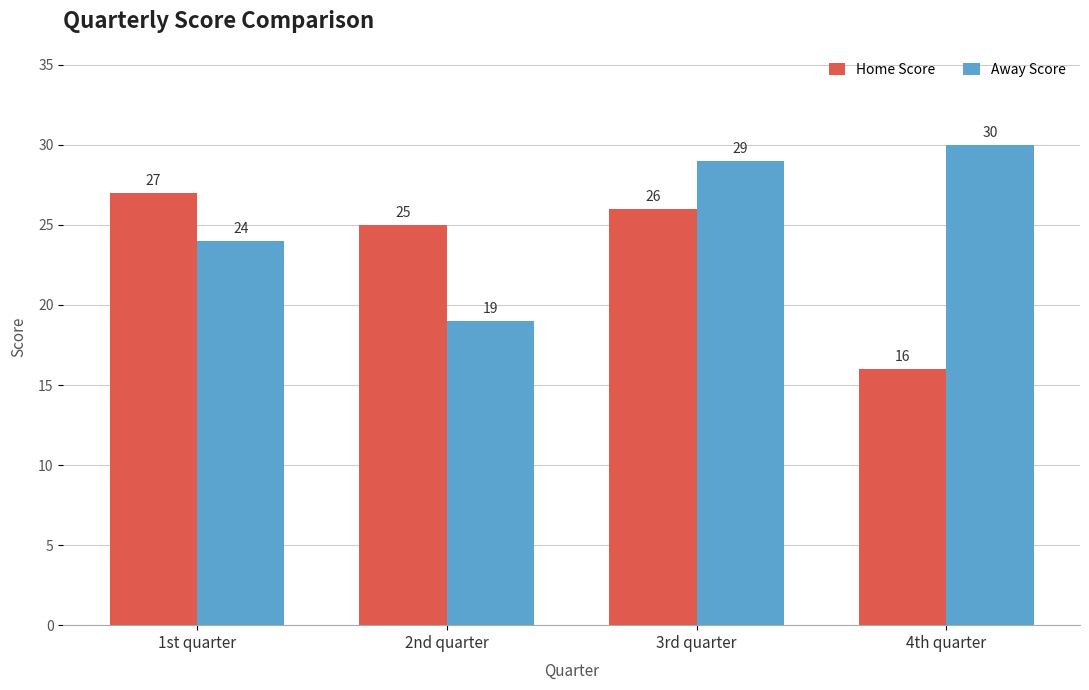

What is the approximate value of Away Score at 3rd quarter?

29